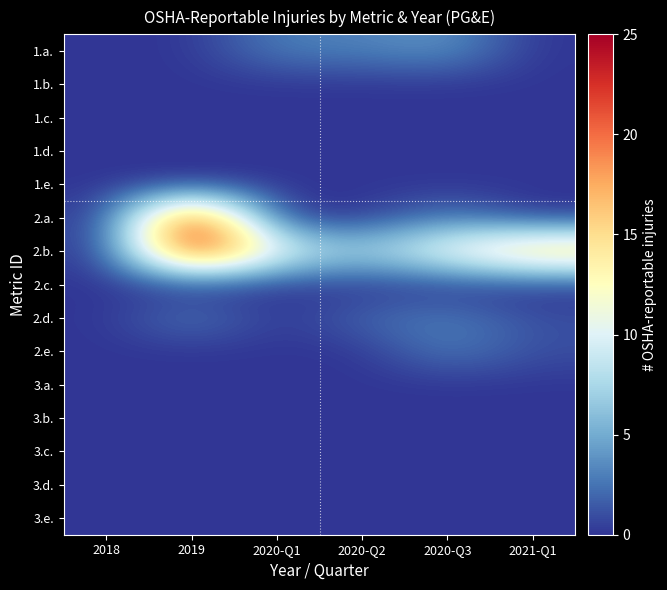

Reading left to right, extract all data points from this chart.

1.a.: 2018=0	2019=0	2020-Q1=3	2020-Q2=3	2020-Q3=4	2021-Q1=0
1.b.: 2018=0	2019=0	2020-Q1=0	2020-Q2=0	2020-Q3=0	2021-Q1=0
1.c.: 2018=0	2019=0	2020-Q1=0	2020-Q2=0	2020-Q3=0	2021-Q1=0
1.d.: 2018=0	2019=0	2020-Q1=0	2020-Q2=0	2020-Q3=0	2021-Q1=0
1.e.: 2018=0	2019=0	2020-Q1=0	2020-Q2=0	2020-Q3=0	2021-Q1=0
2.a.: 2018=0	2019=25	2020-Q1=0	2020-Q2=0	2020-Q3=3	2021-Q1=0
2.b.: 2018=0	2019=25	2020-Q1=11	2020-Q2=7	2020-Q3=12	2021-Q1=17
2.c.: 2018=0	2019=0	2020-Q1=0	2020-Q2=0	2020-Q3=0	2021-Q1=0
2.d.: 2018=0	2019=3	2020-Q1=0	2020-Q2=2	2020-Q3=3	2021-Q1=1
2.e.: 2018=0	2019=0	2020-Q1=0	2020-Q2=0	2020-Q3=3	2021-Q1=1
3.a.: 2018=0	2019=0	2020-Q1=0	2020-Q2=0	2020-Q3=0	2021-Q1=0
3.b.: 2018=0	2019=0	2020-Q1=0	2020-Q2=0	2020-Q3=0	2021-Q1=0
3.c.: 2018=0	2019=0	2020-Q1=0	2020-Q2=0	2020-Q3=0	2021-Q1=0
3.d.: 2018=0	2019=0	2020-Q1=0	2020-Q2=0	2020-Q3=0	2021-Q1=0
3.e.: 2018=0	2019=0	2020-Q1=0	2020-Q2=0	2020-Q3=0	2021-Q1=0